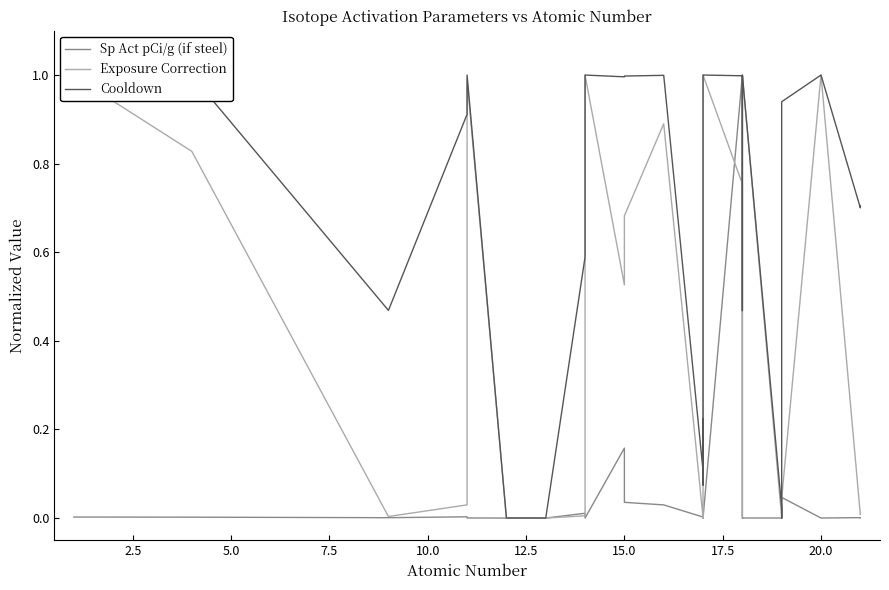

Which series changed the most between 17.5 and 22.5?

Exposure Correction